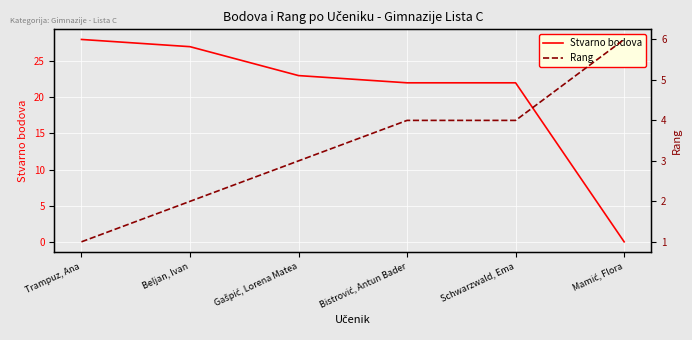

The value of Stvarno bodova at Trampuz, Ana is 45. True or false?

False